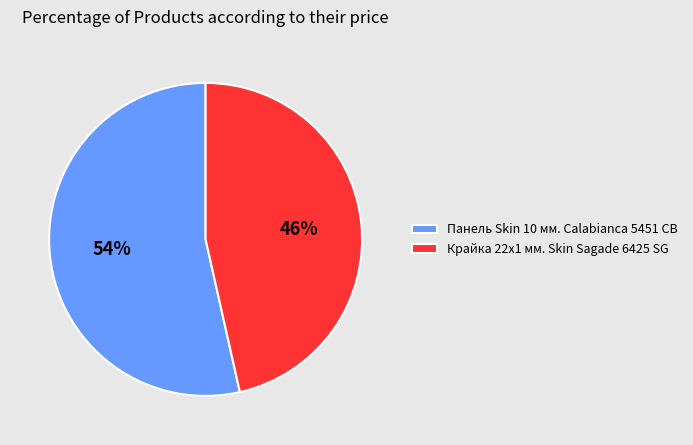

Which category has the biggest portion of the pie?

Панель Skin 10 мм. Calabianca 5451 CB